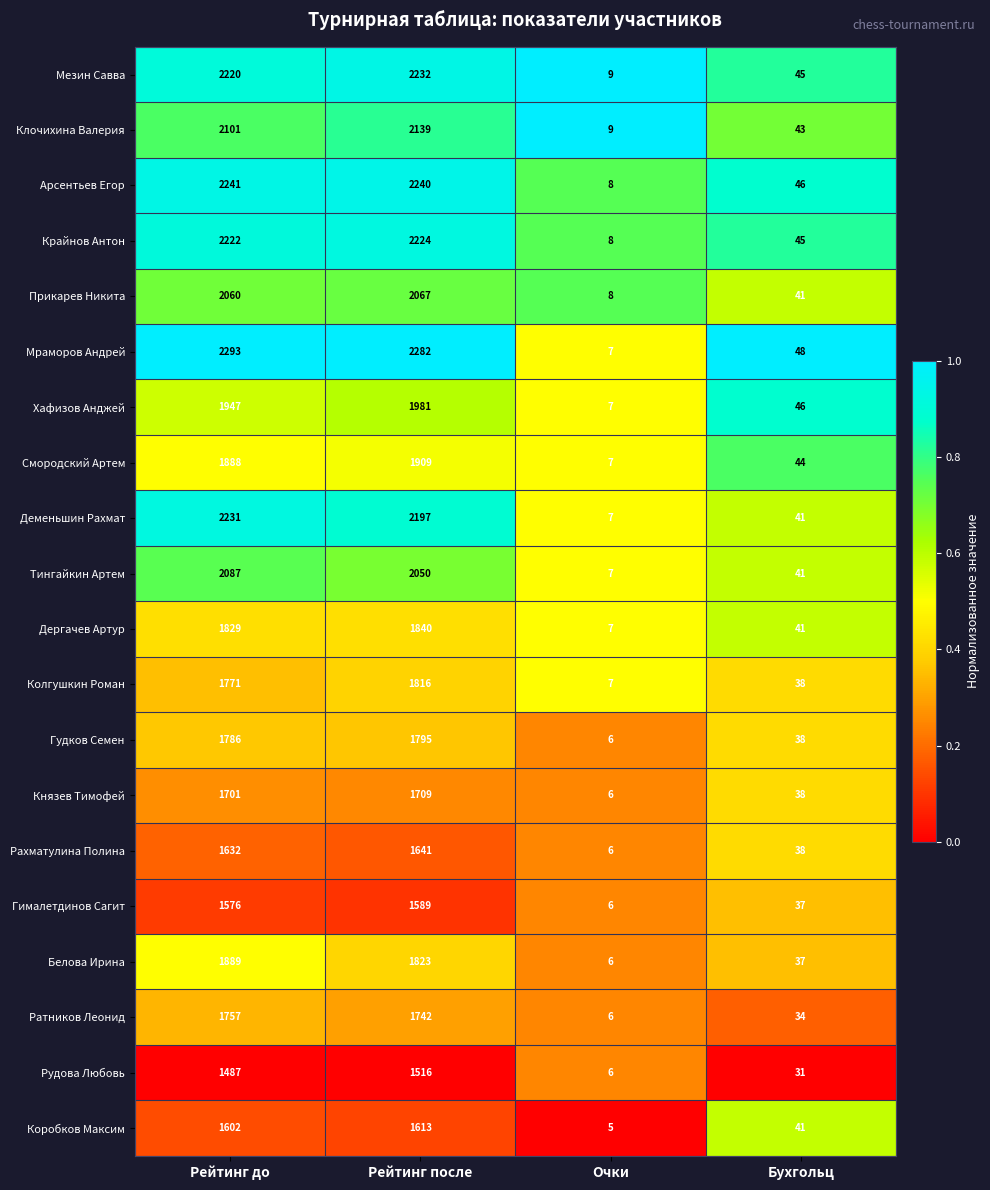

What is the difference between the maximum and minimum values in the Князев Тимофей series?

1703